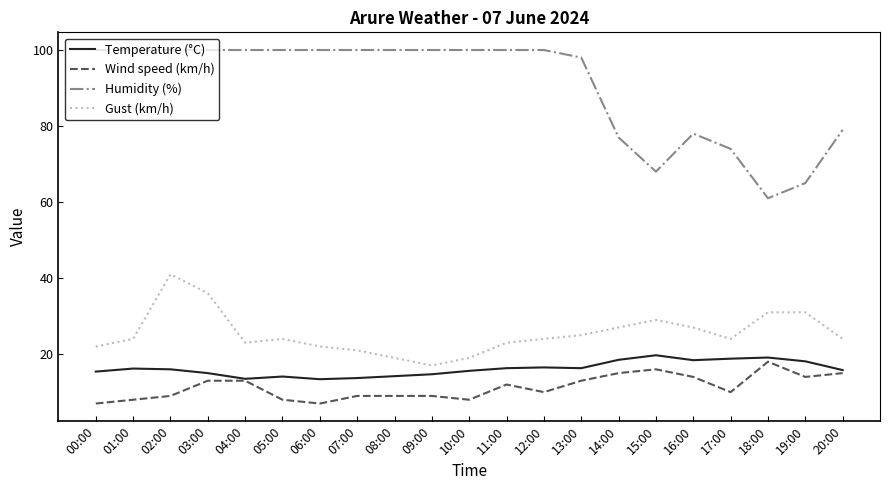

What is the total value across all series at 06:00?

142.4